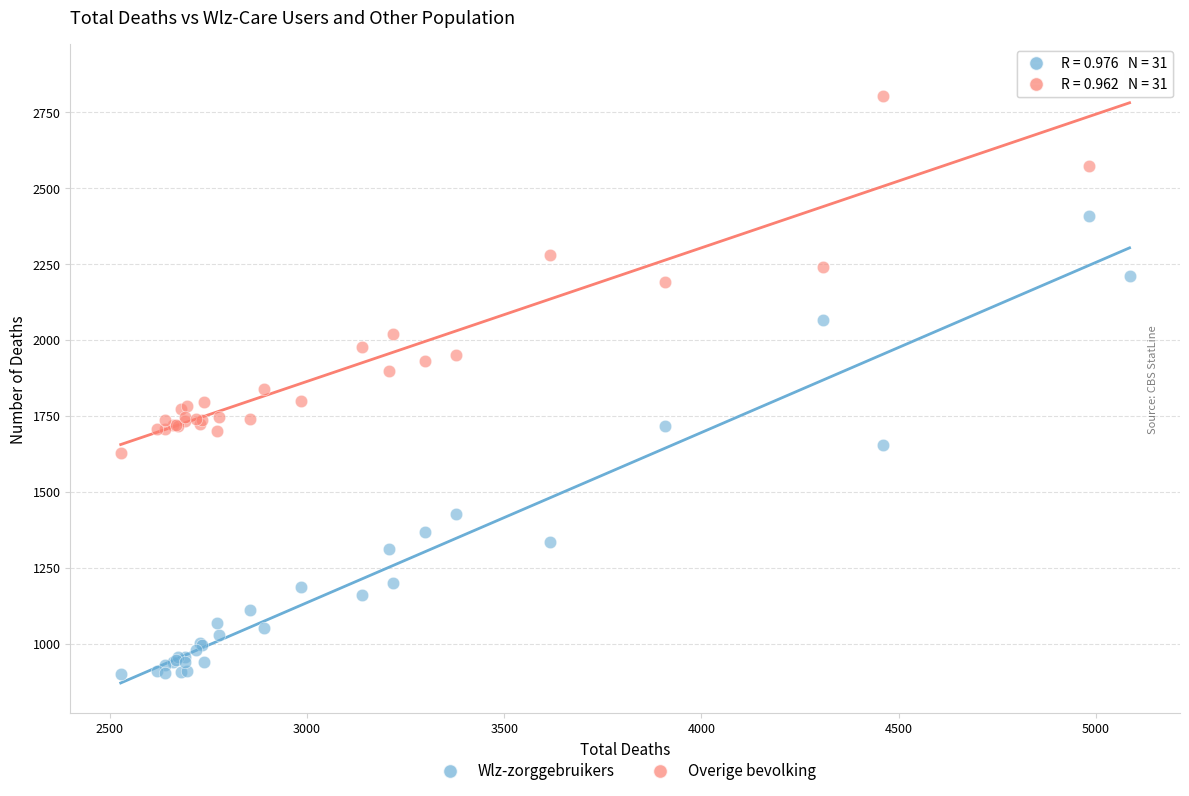

What is the X range (max minus min) for the scatter plot?

2557